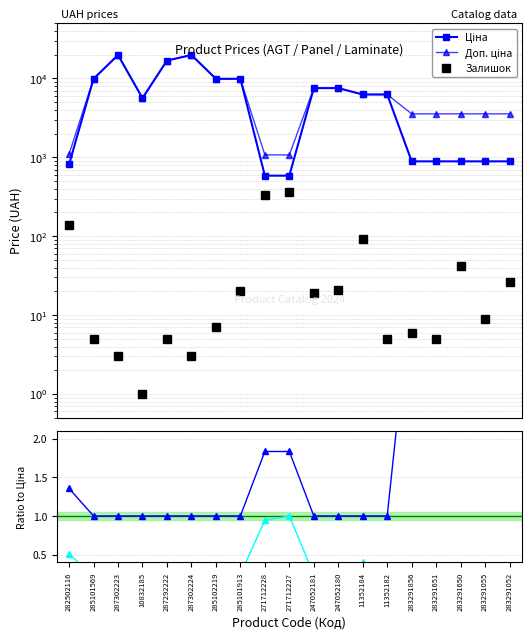

Which series has the largest range (max minus min)?

Ціна